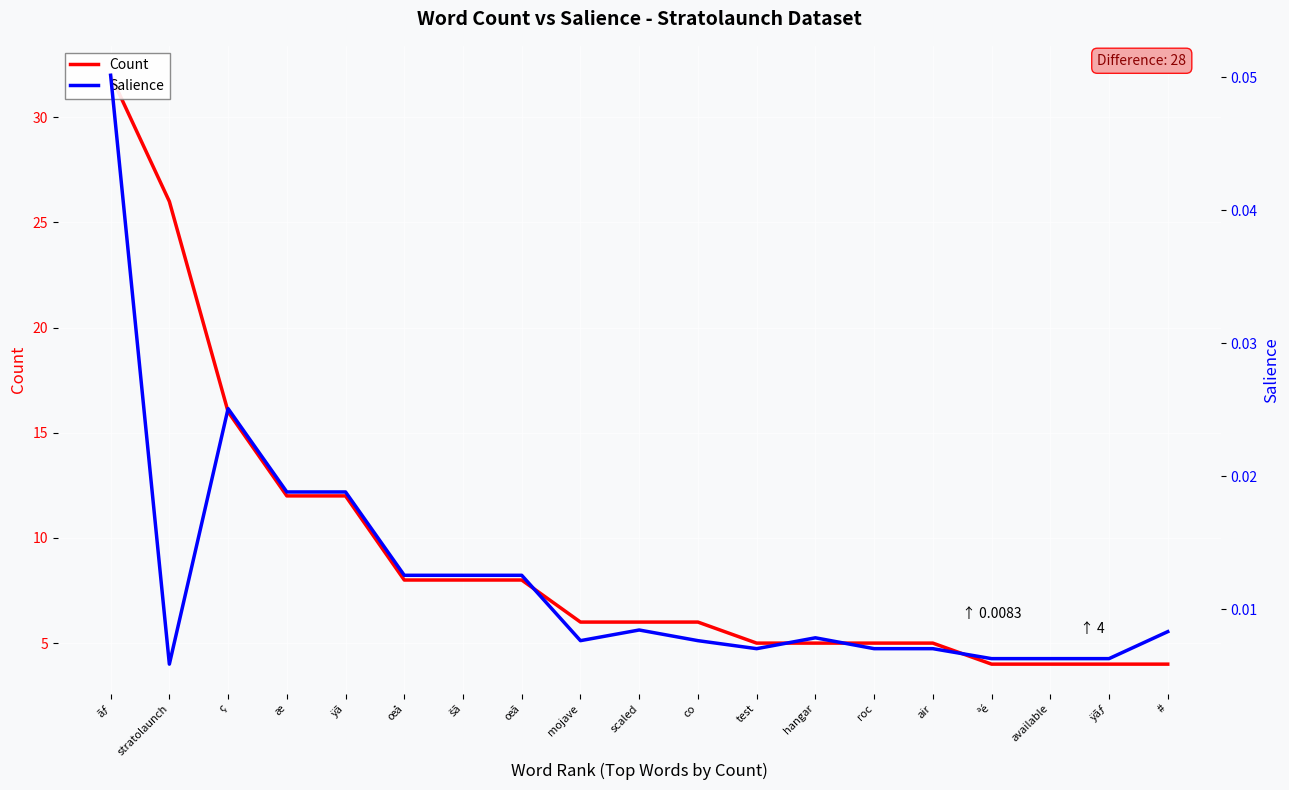

What is the greatest value displayed?

32.0